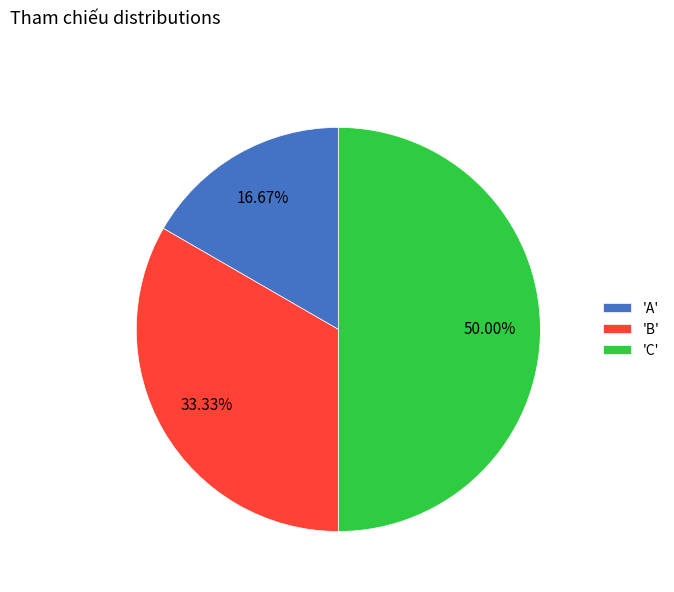

Rank the categories by value from lowest to highest.

'A', 'B', 'C'